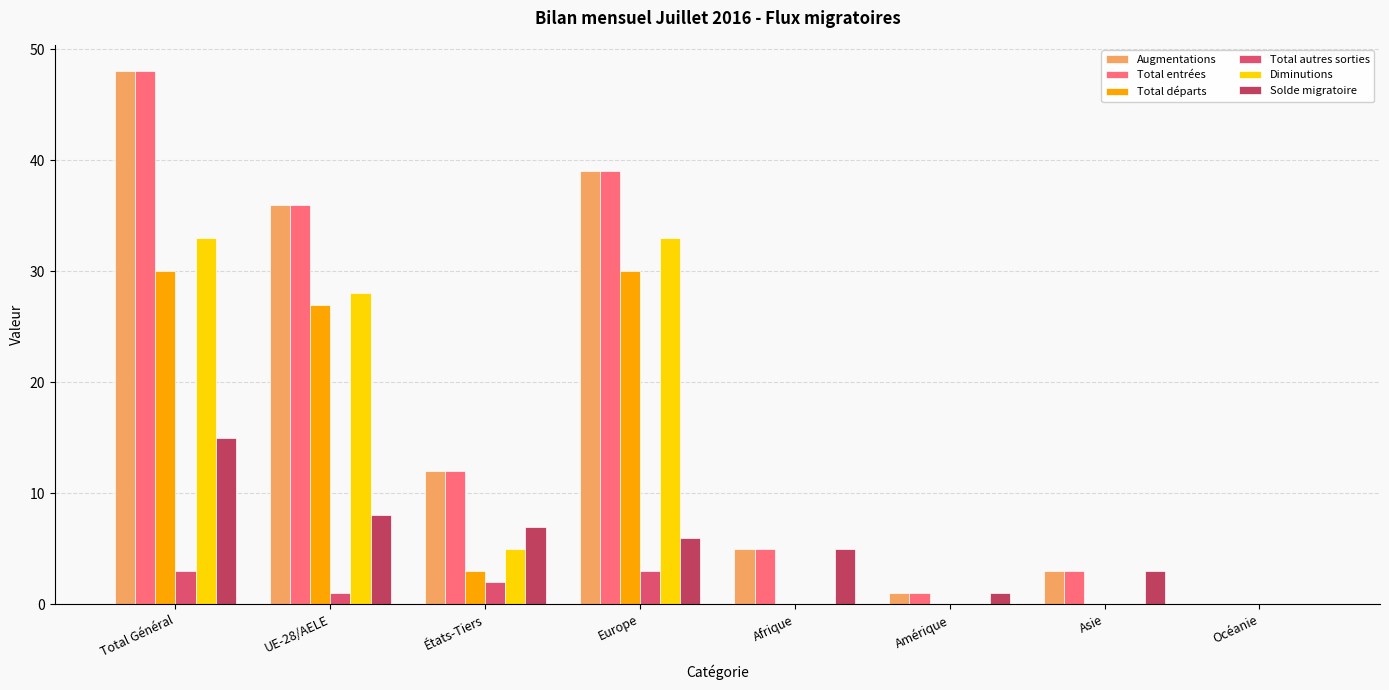

Count the number of data series in this chart.

6